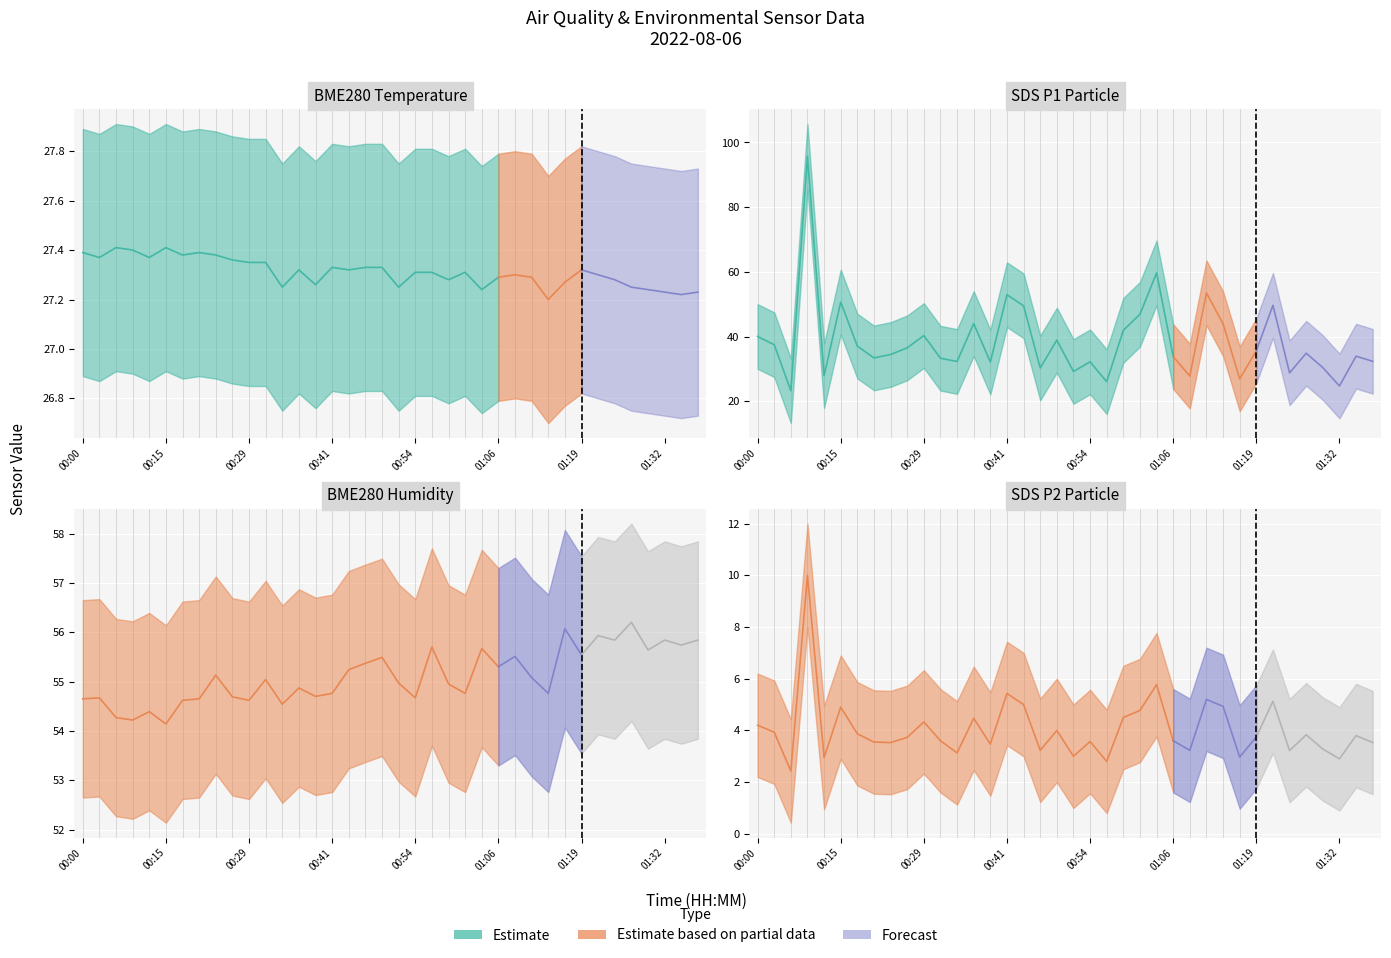

What is the label of the 28th point from the left?

01:11